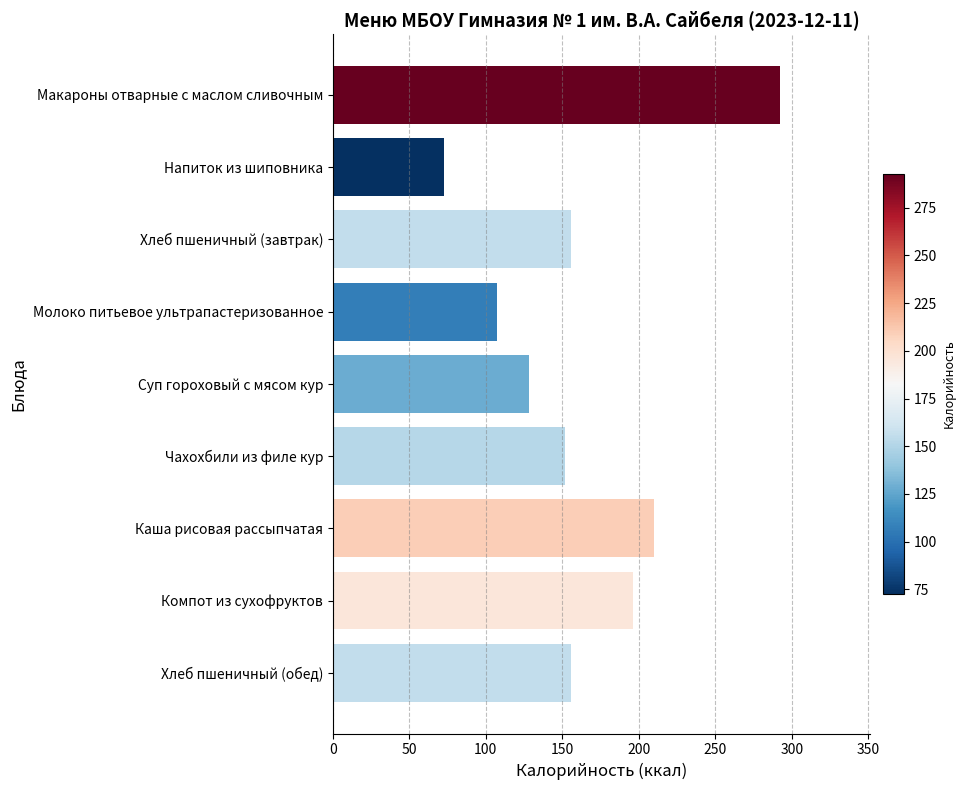

Reading left to right, extract all data points from this chart.

292.6	72.8	155.9	107.0	128.2	151.5	210.1	196.4	155.9